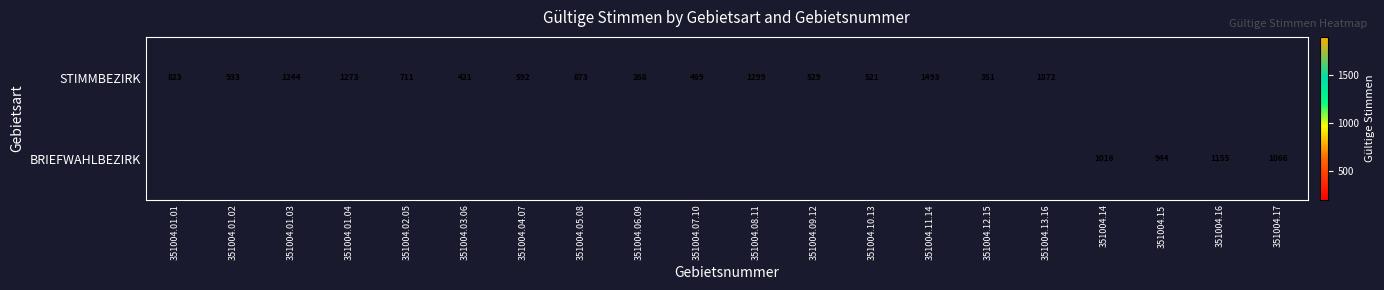

True or false: STIMMBEZIRK has a value of 1244 at 351004.01.03.

True